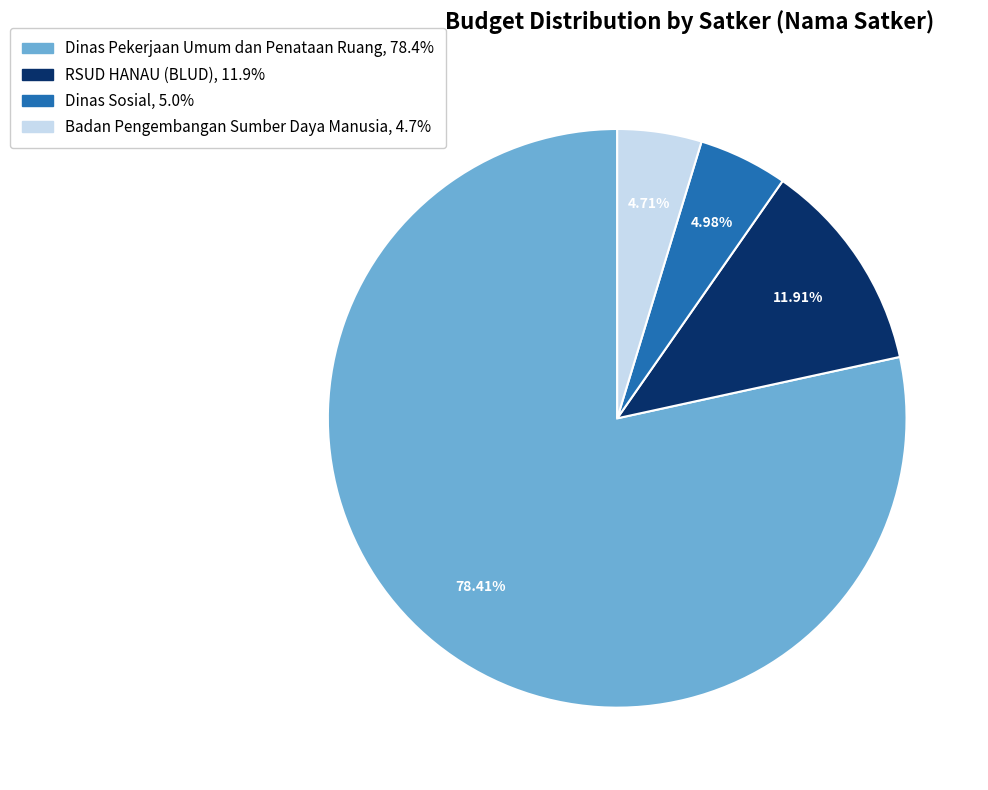

Does any single category account for the majority?

Yes